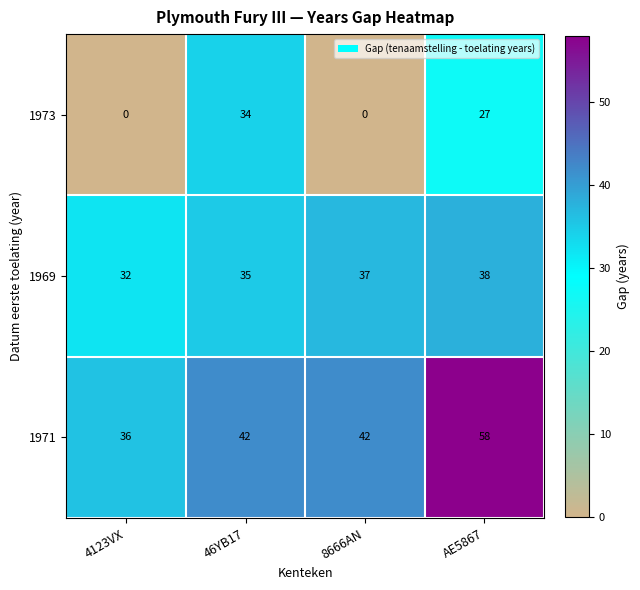

List the series in order of their peak value, highest first.

1971, 1969, 1973